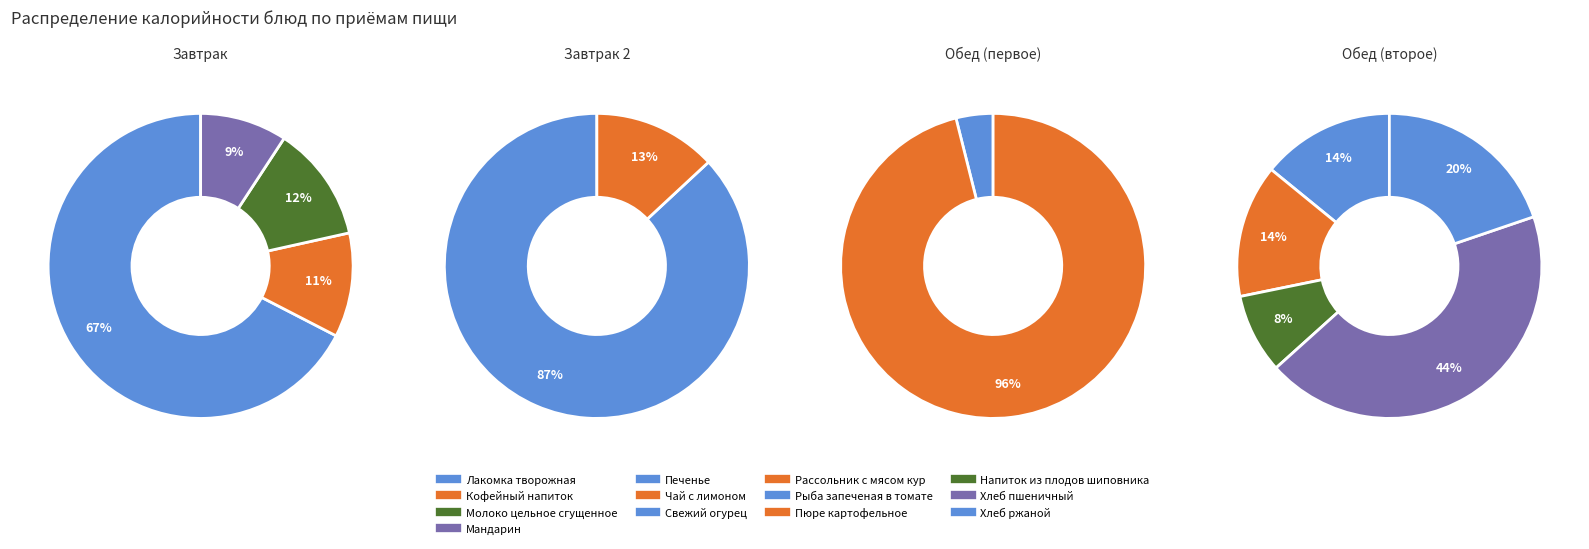

How much of the chart is everything except Рыба запеченая в томате?

93.6%